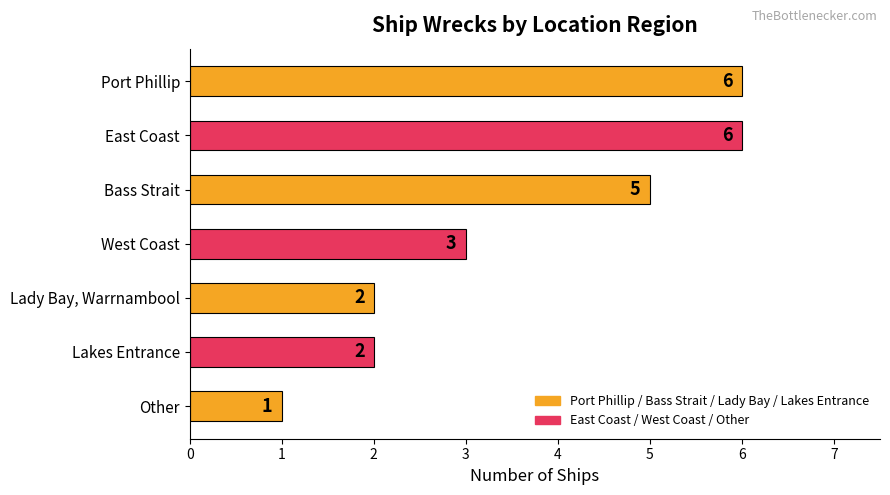

What is the change in value from Lakes Entrance to Other?

-1